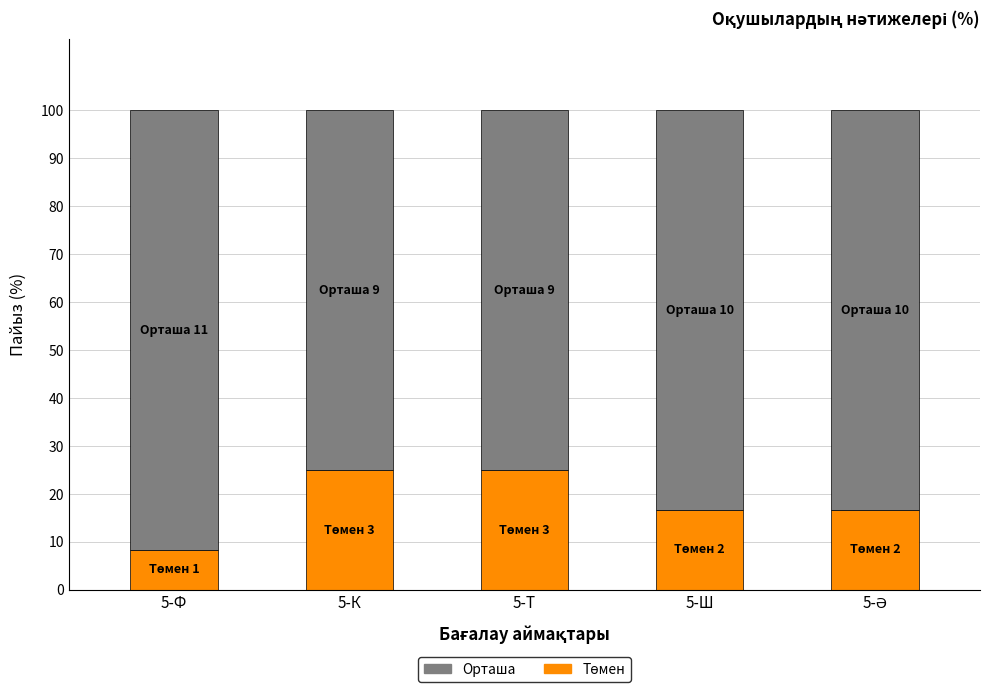

Does the chart contain stacked bars?

Yes